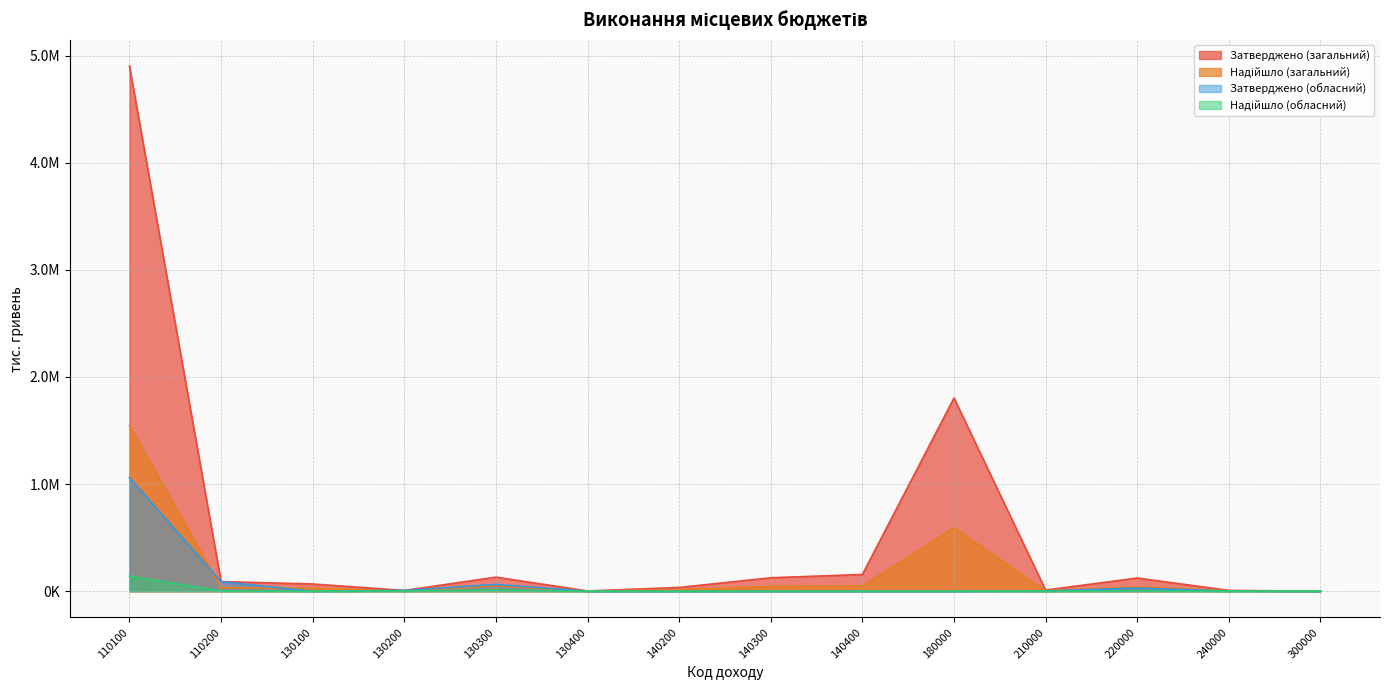

Which series has the widest spread of values?

Затверджено (загальний)